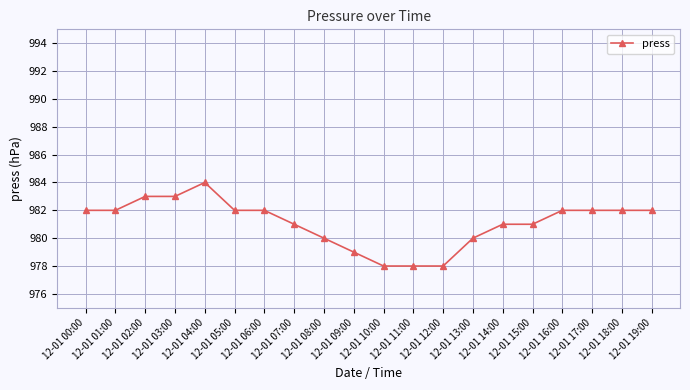

How many series are shown in this chart?

1